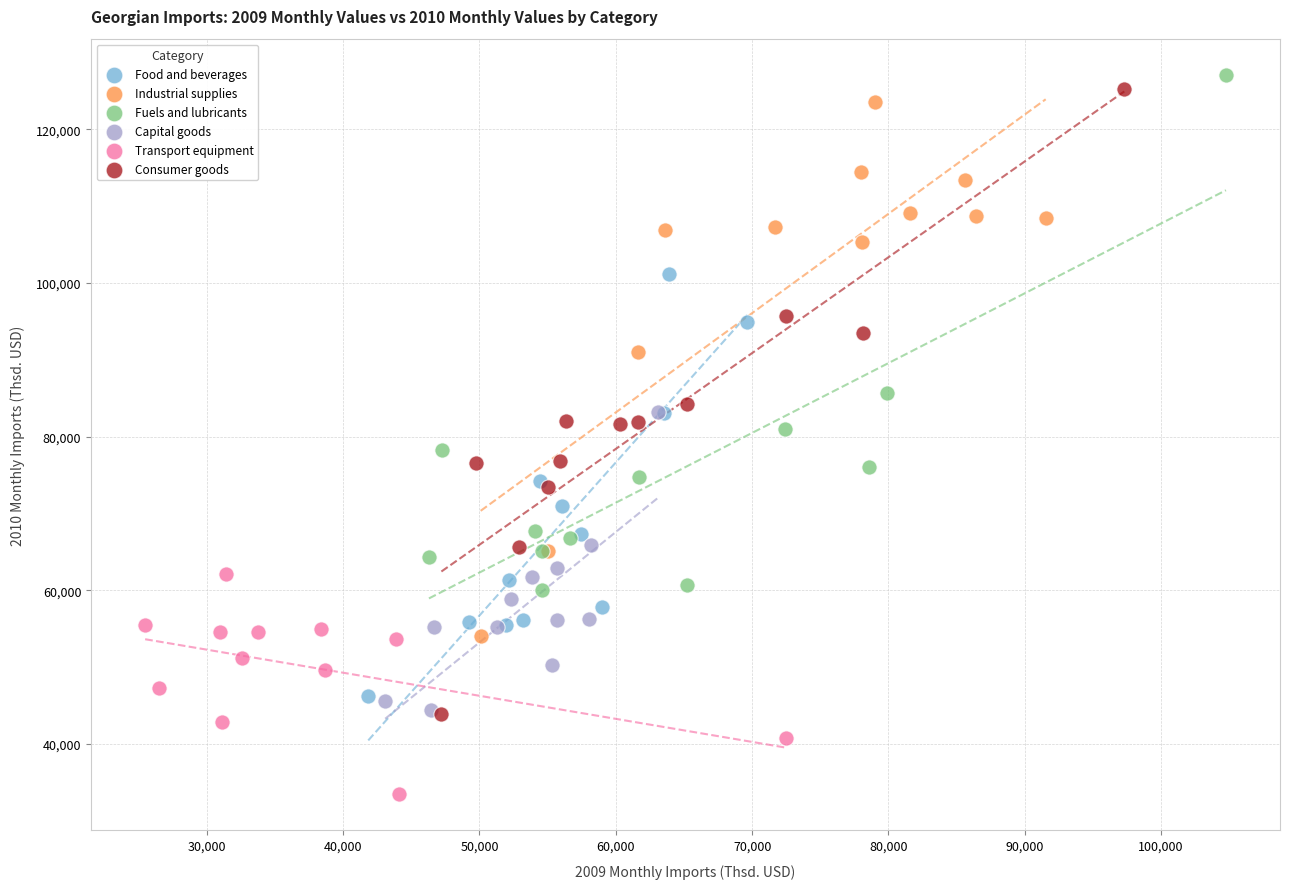

Which series has the widest spread of Y values?

Consumer goods